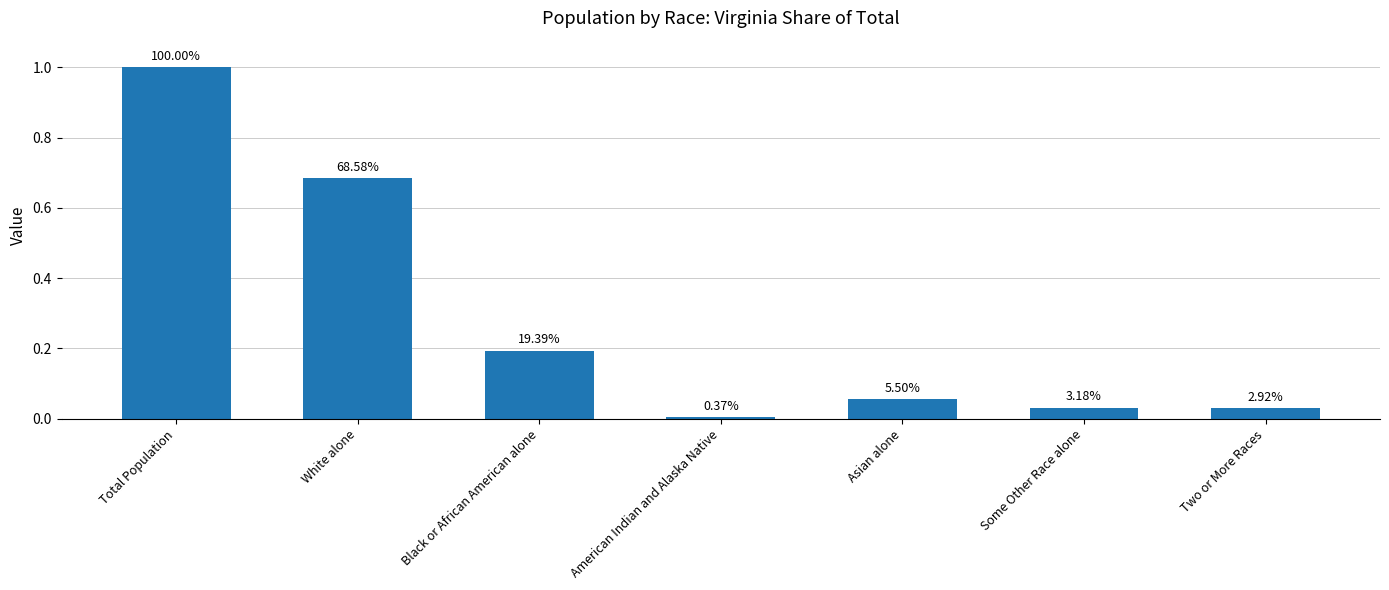

What is the change in value from Total Population to Black or African American alone?

-0.8